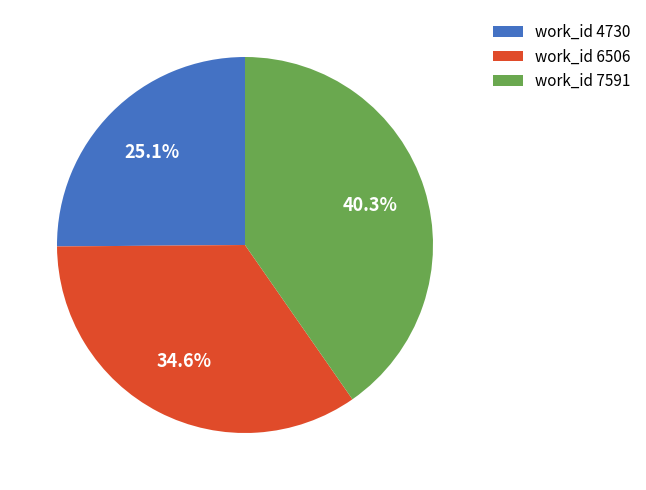

Is the sum of work_id 6506 and work_id 7591 greater than half?

Yes